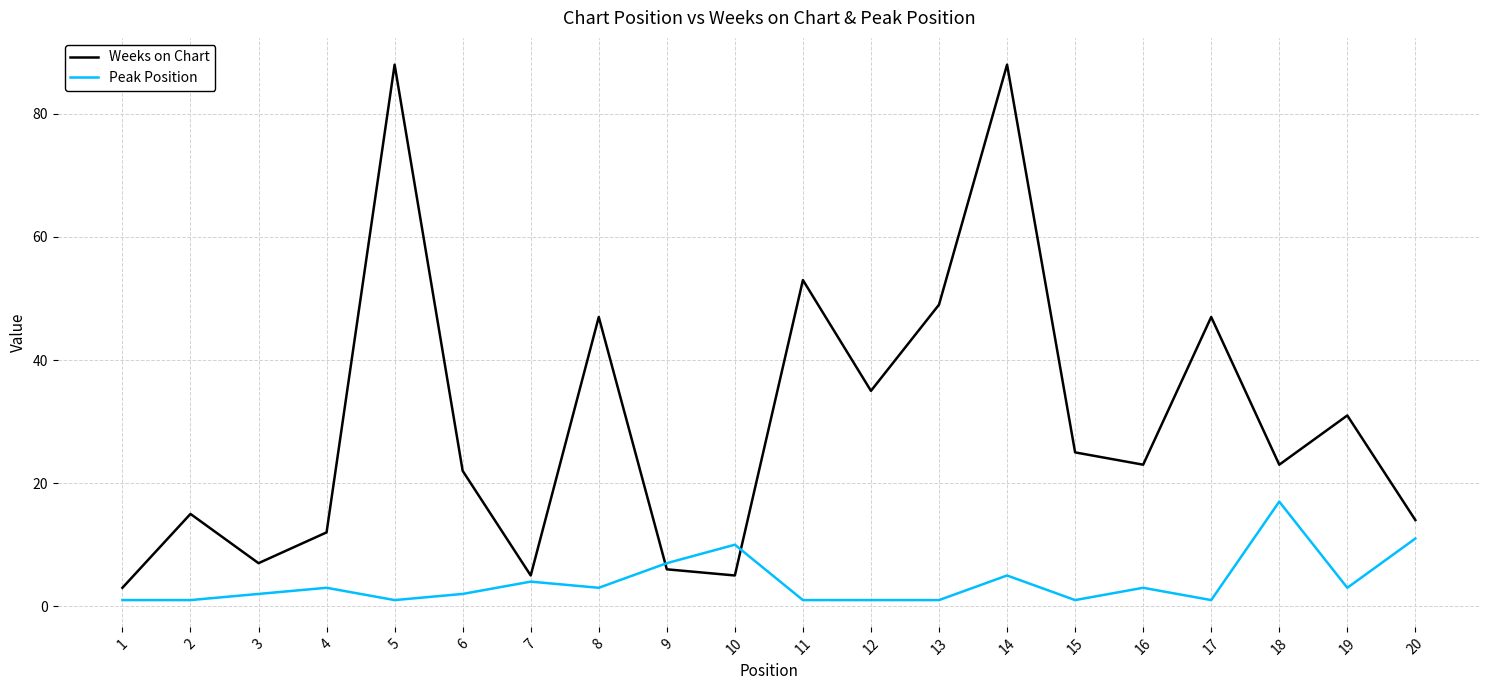

What is the average value of the Weeks on Chart series?

30